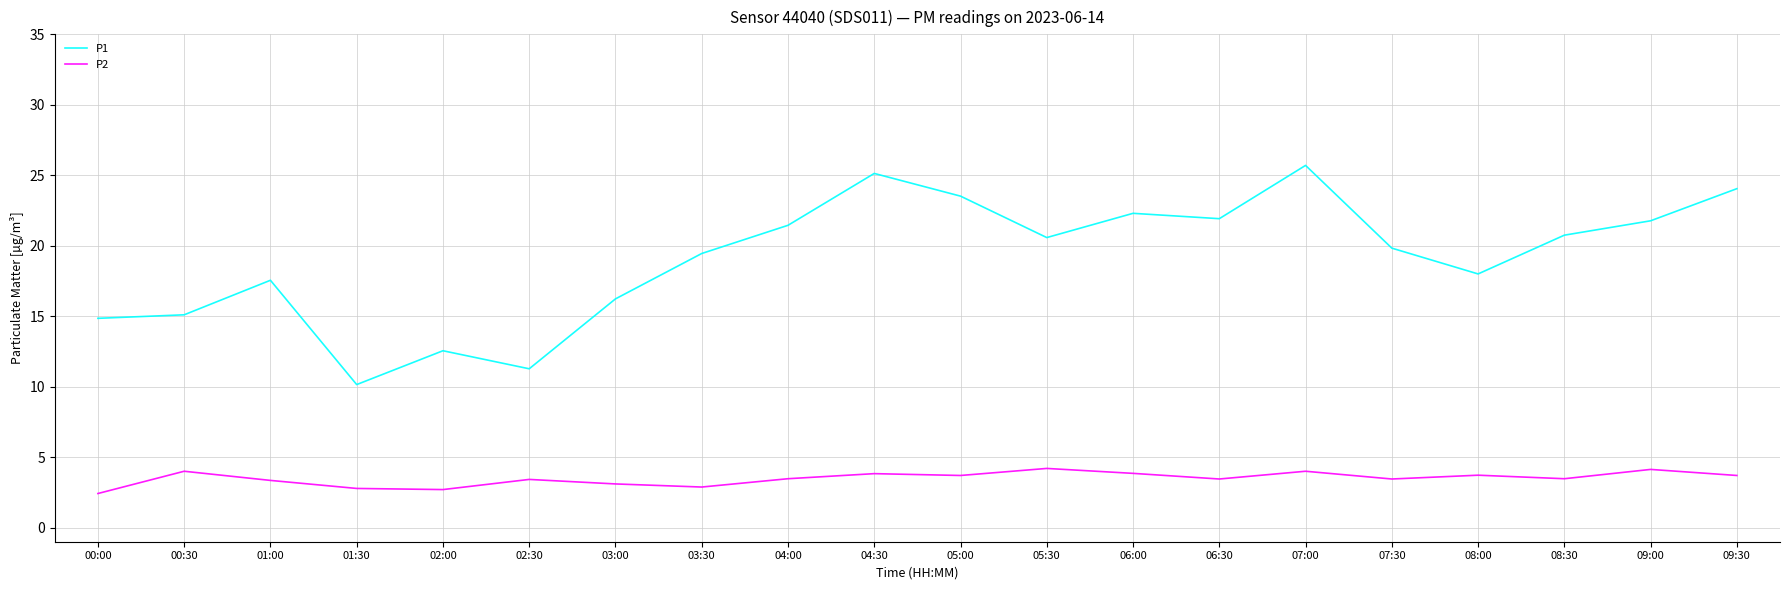

What are all the series names shown in the legend?

P1, P2